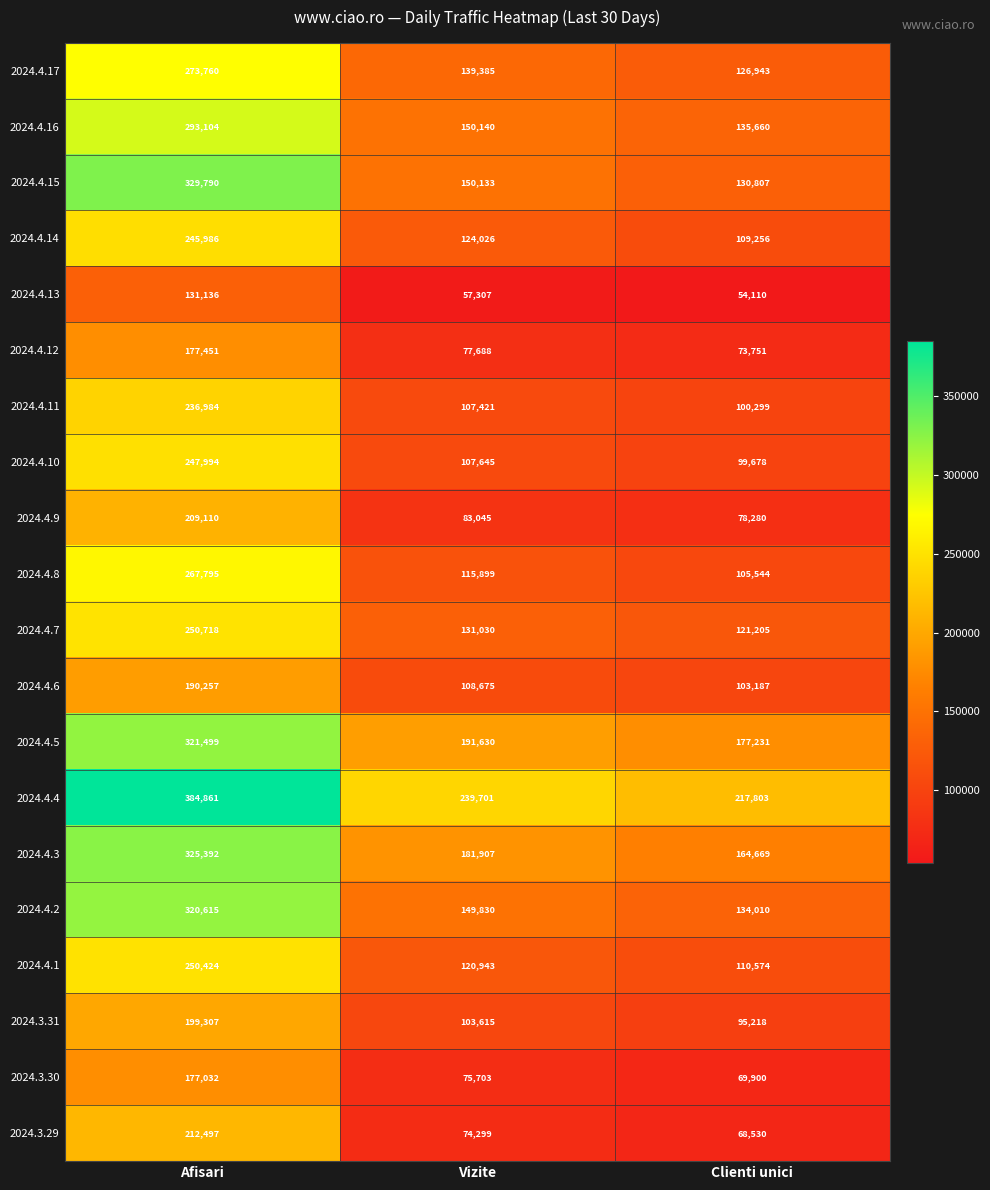

Where does the 2024.4.16 series first go above 150140?

Afisari